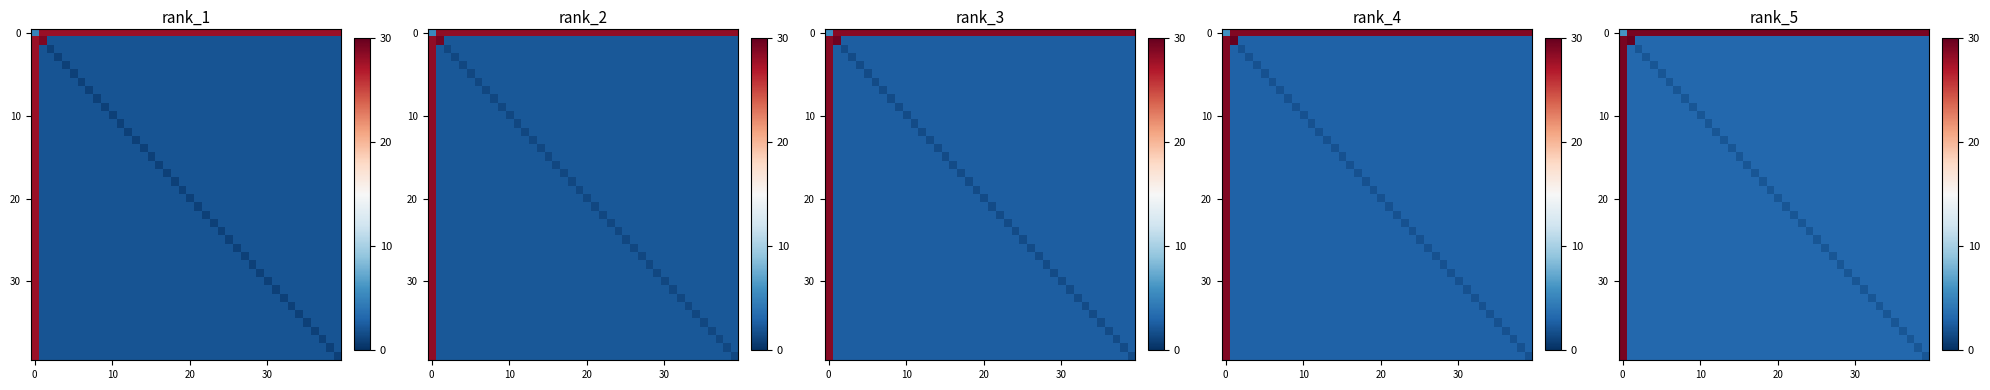

Count the number of data series in this chart.

40